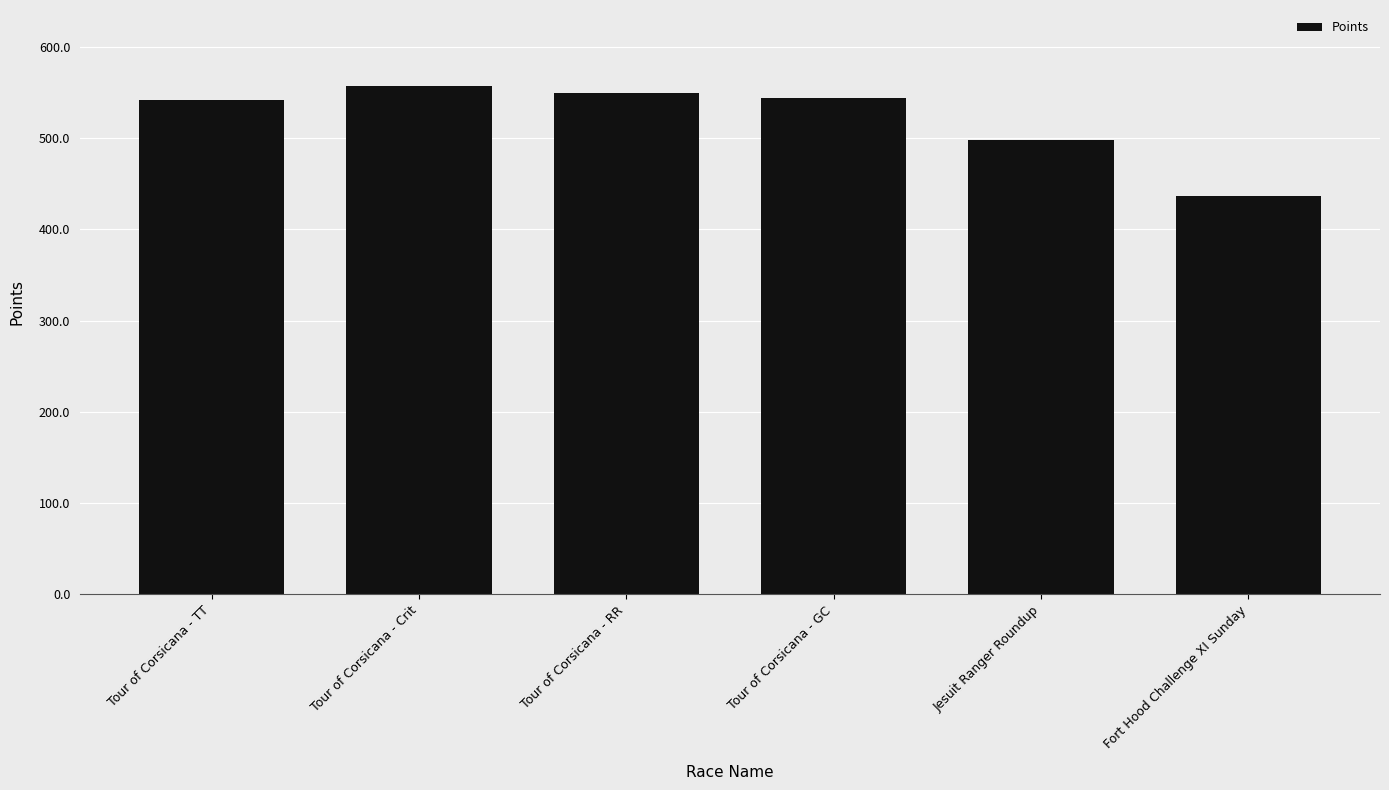

Which has a higher value, Fort Hood Challenge XI Sunday or Tour of Corsicana - Crit?

Tour of Corsicana - Crit